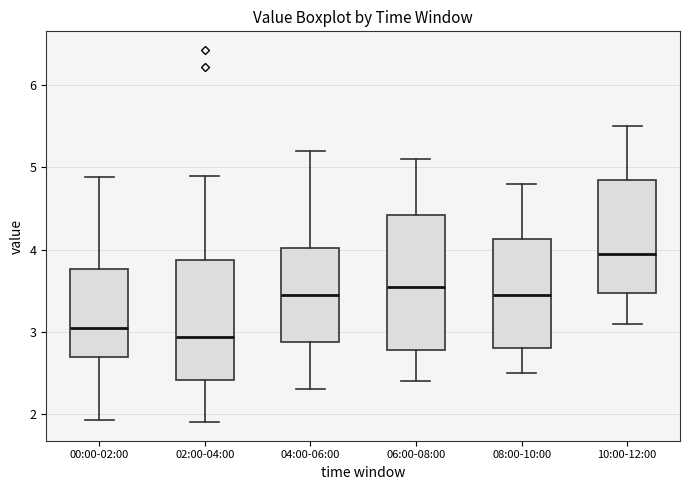

Where is the lower edge of the box for 10:00-12:00 on the y-axis? The values are not printed on the chart, so give them approximately, as read against the axis.

3.5